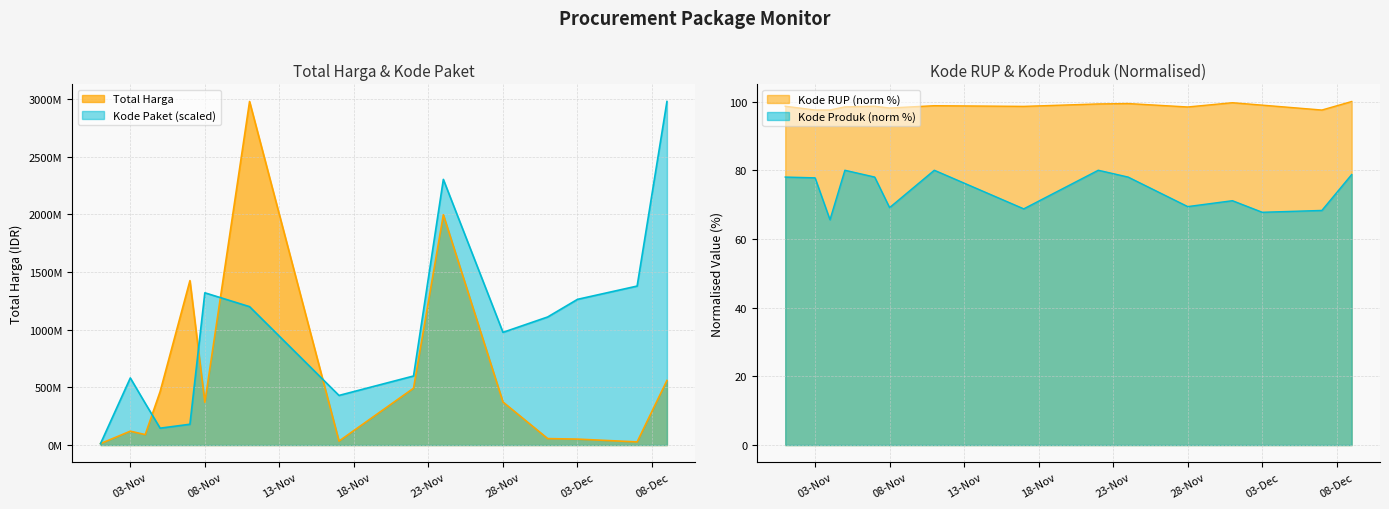

Rank the series by their average value, from lowest to highest.

Total Harga, Kode Paket